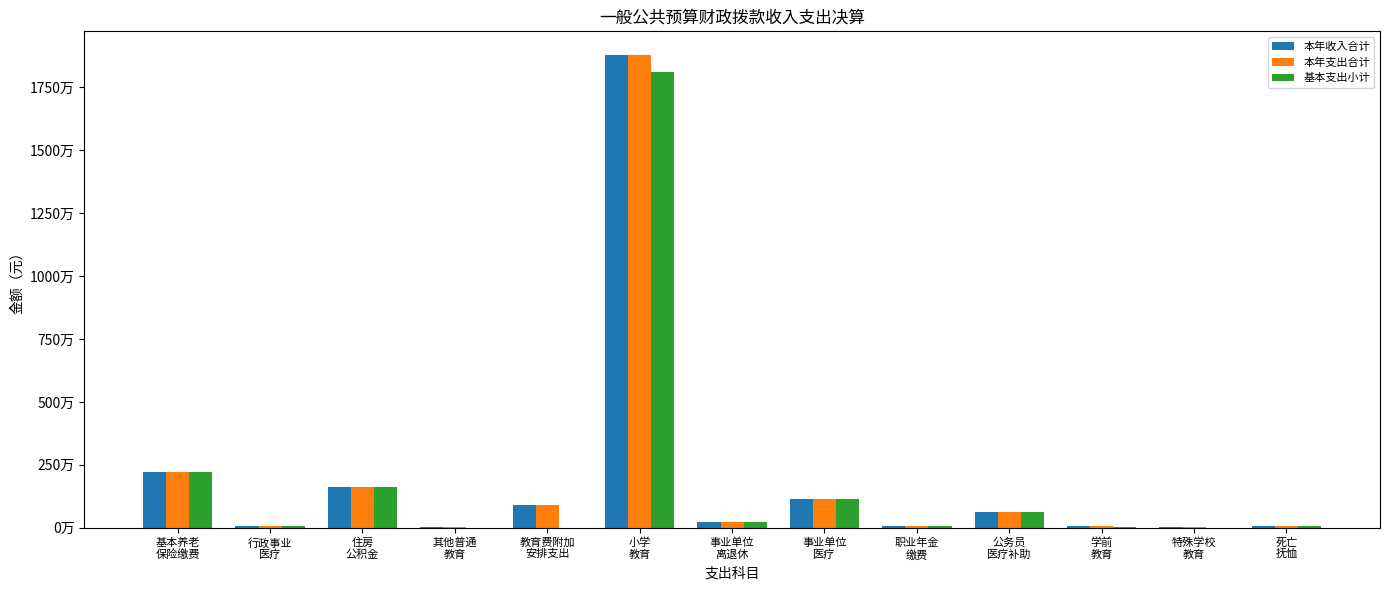

Is it true that 本年支出合计 equals 24742.4 at 特殊学校
教育?

False